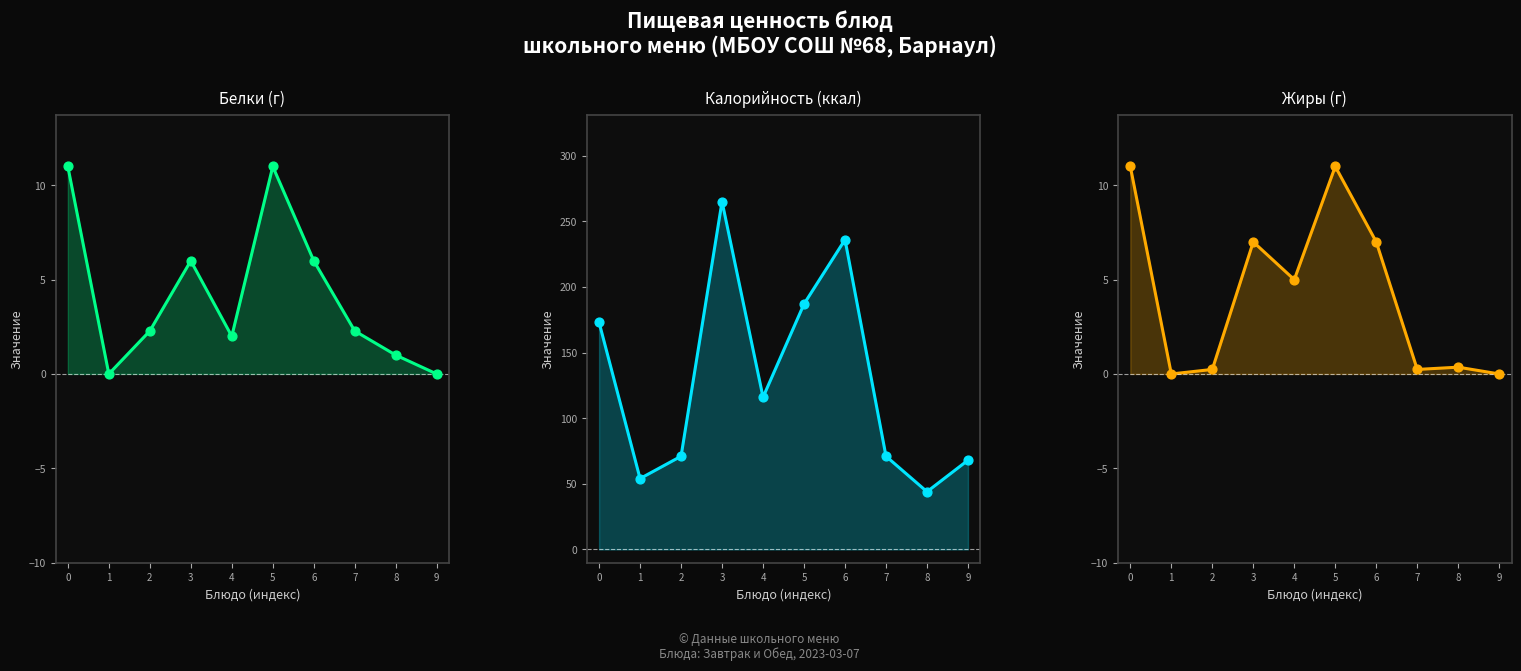

What is the total value across all series at 1?

108.0